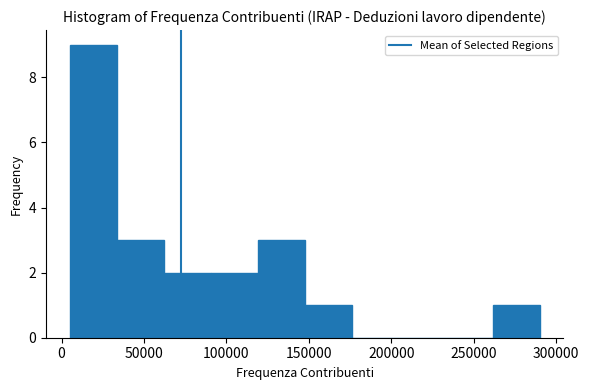

Reading left to right, list every bar in this chart as the range it spans on the x-axis followed by its height. Neither the bar edges nor the heights are printed on the chart, so give them approximately, as read against the axes.

5000 to 35000: 9
35000 to 60000: 3
60000 to 90000: 2
90000 to 120000: 2
120000 to 150000: 3
150000 to 175000: 1
175000 to 205000: 0
205000 to 235000: 0
235000 to 260000: 0
260000 to 290000: 1